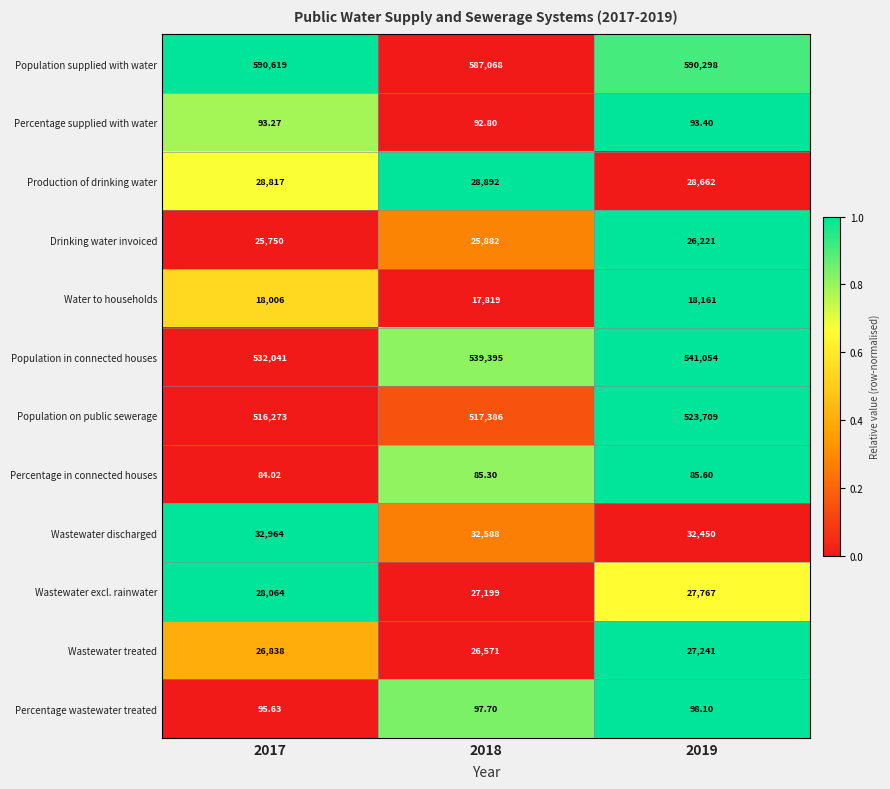

Which series changed the most between 2017 and 2018?

Population in connected houses